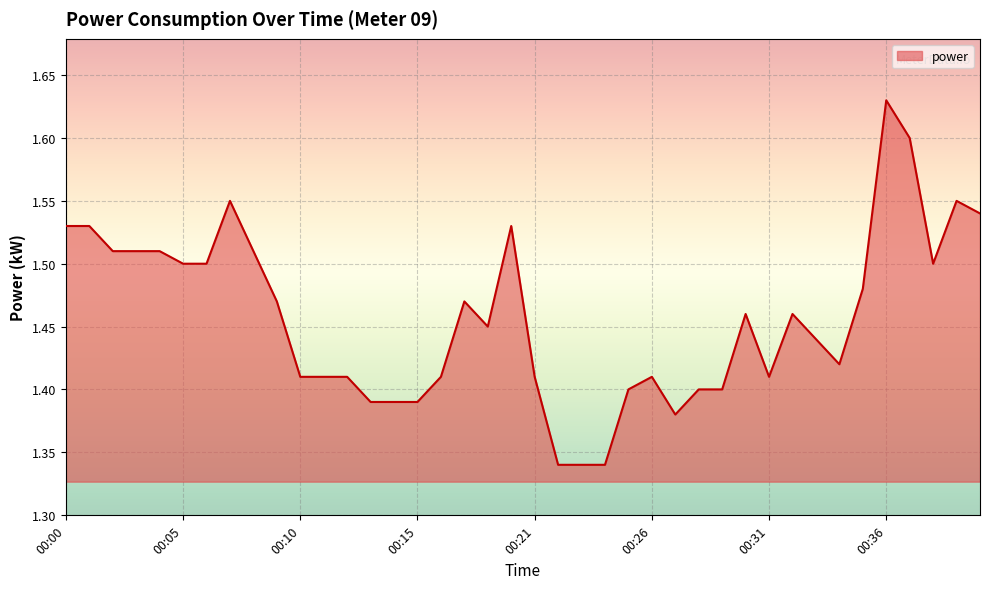

What is the difference between the maximum and minimum values?

0.3